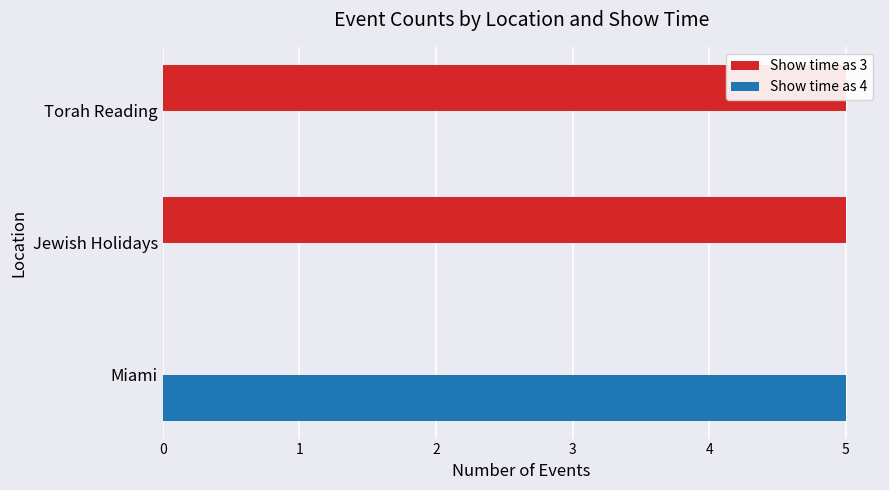

Which series has the largest range (max minus min)?

Show time as 3